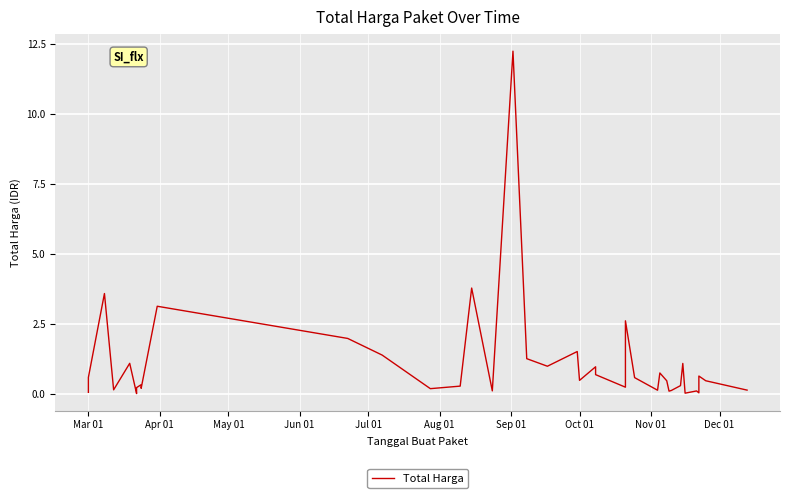

What is the difference between the second highest and second lowest values?

3.8